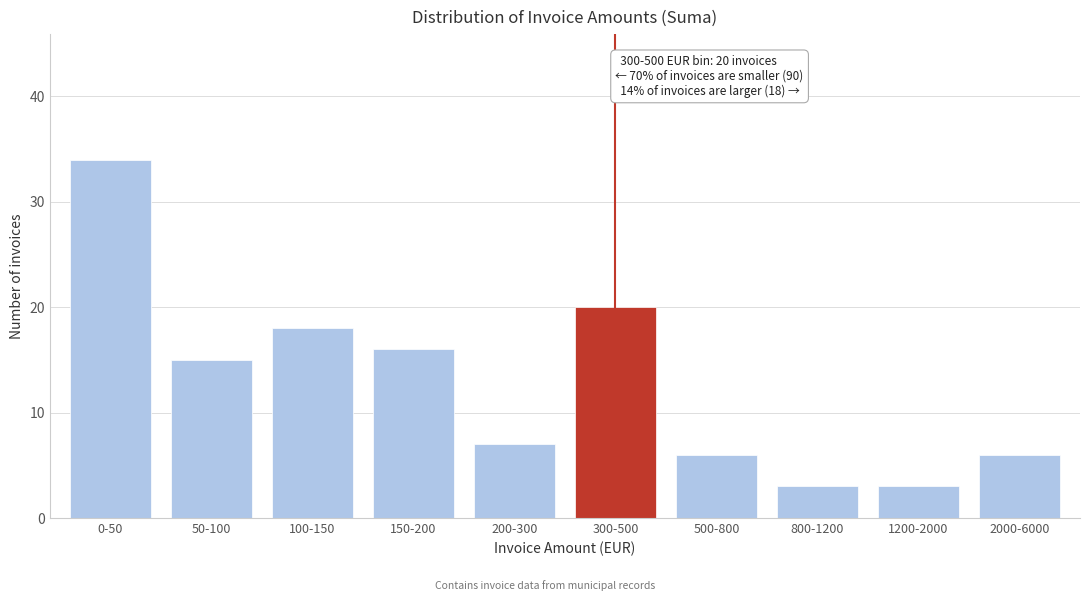

Reading left to right, what are all the values shown in this chart?

34	15	18	16	7	20	6	3	3	6